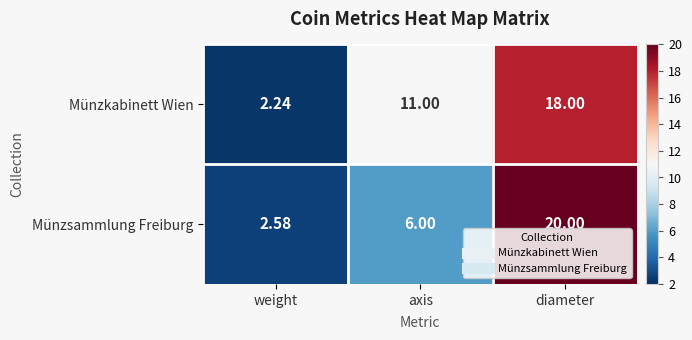

Which series changed the most between weight and diameter?

Münzsammlung Freiburg